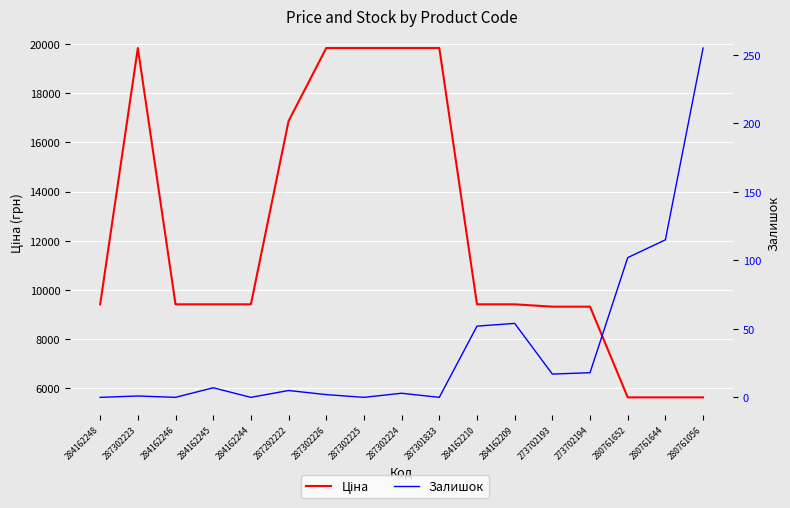

True or false: Залишок and Ціна cross at least once.

False